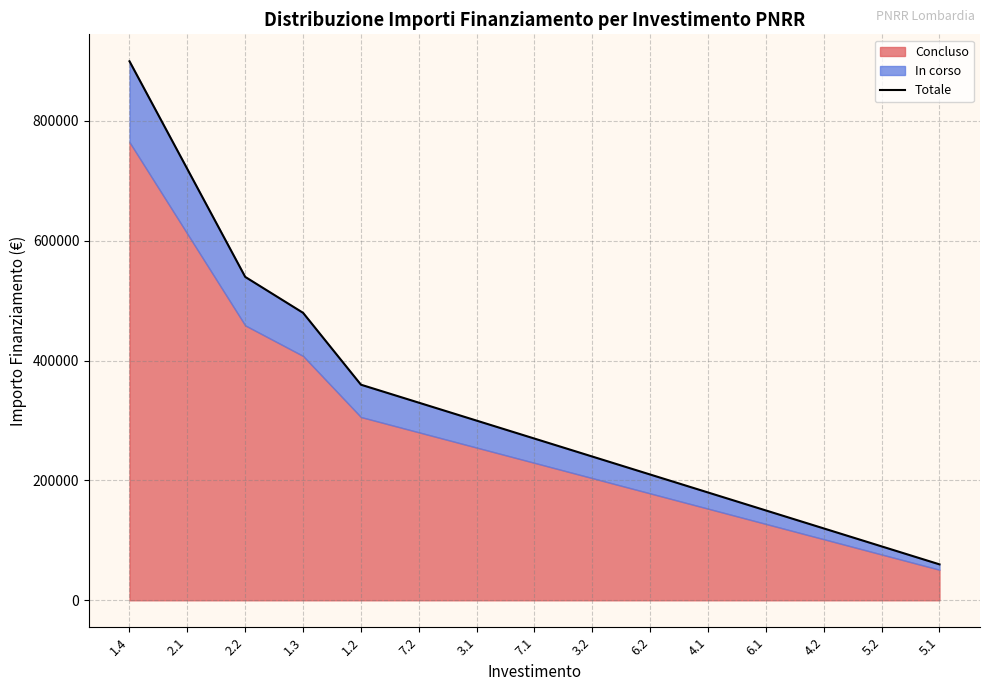

At which category does the chart reach its peak across all series?

1.4